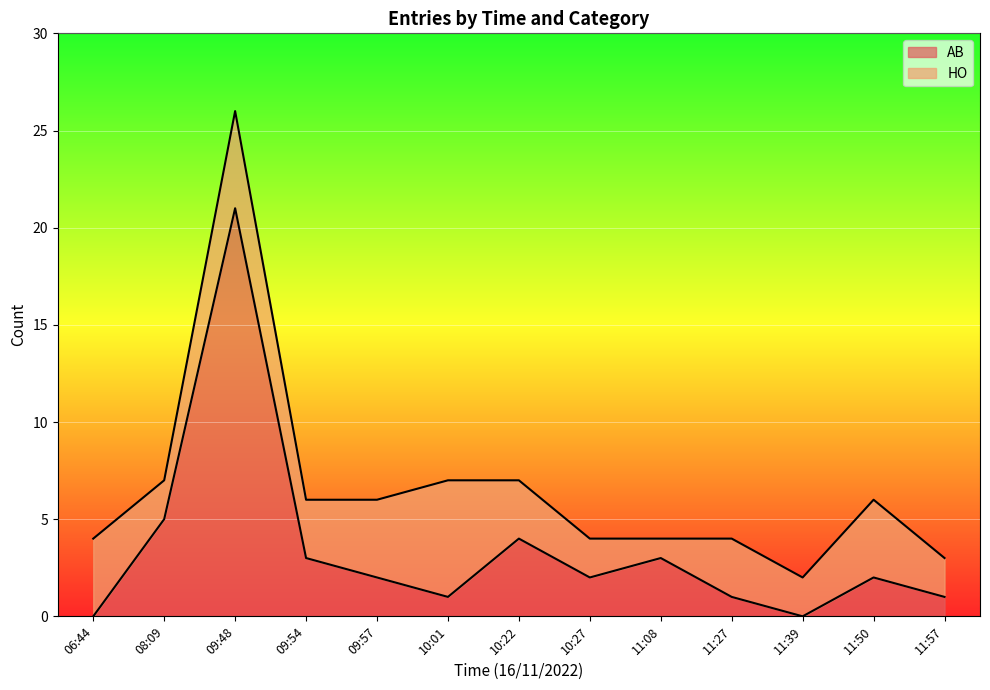

What is the change in value from 10:01 to 11:08?

+2